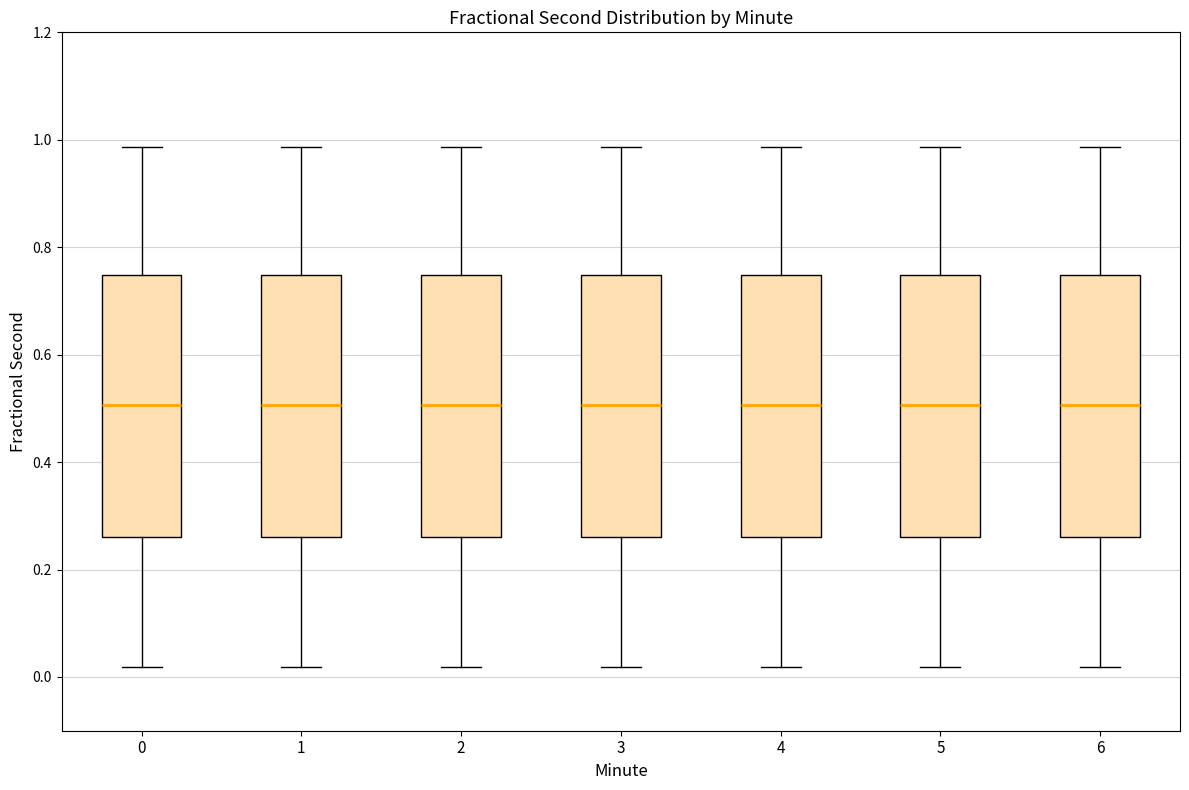

Reading left to right, read every box against the y-axis: the position of its median line, the range the box covers, and the ends of its whiskers. The values are not printed on the chart, so give them approximately, as read against the axis.

0: median 0.50, box 0.26 to 0.74, whiskers 0.02 to 0.98
1: median 0.50, box 0.26 to 0.74, whiskers 0.02 to 0.98
2: median 0.50, box 0.26 to 0.74, whiskers 0.02 to 0.98
3: median 0.50, box 0.26 to 0.74, whiskers 0.02 to 0.98
4: median 0.50, box 0.26 to 0.74, whiskers 0.02 to 0.98
5: median 0.50, box 0.26 to 0.74, whiskers 0.02 to 0.98
6: median 0.50, box 0.26 to 0.74, whiskers 0.02 to 0.98